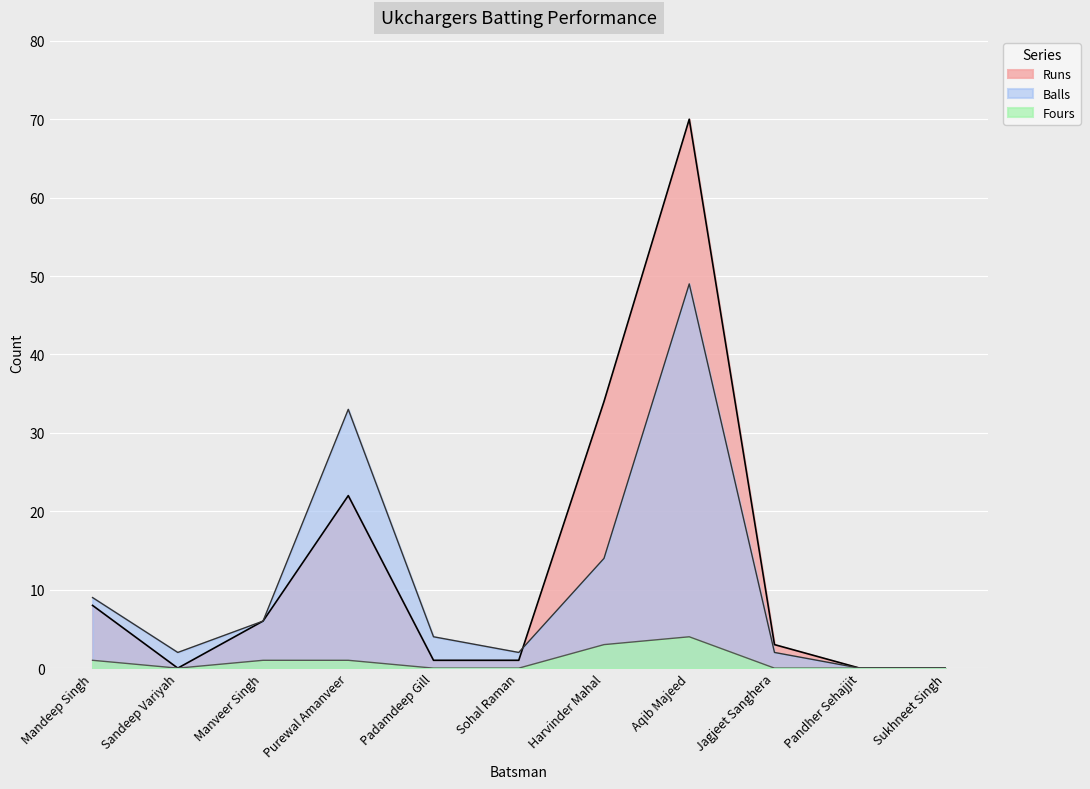

Where is the first local maximum for Fours?

Aqib Majeed